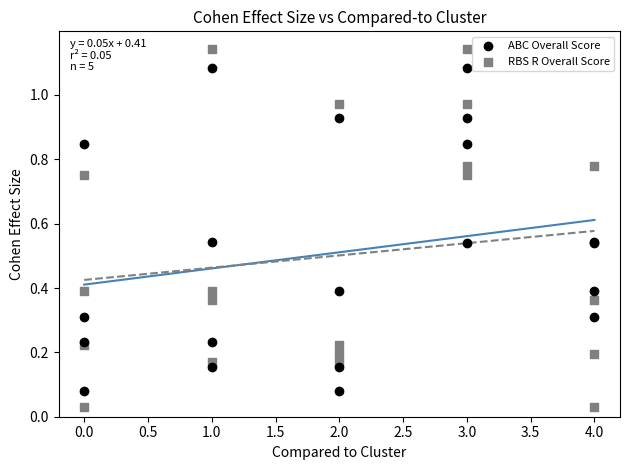

Which series has the widest spread of Y values?

RBS R Overall Score